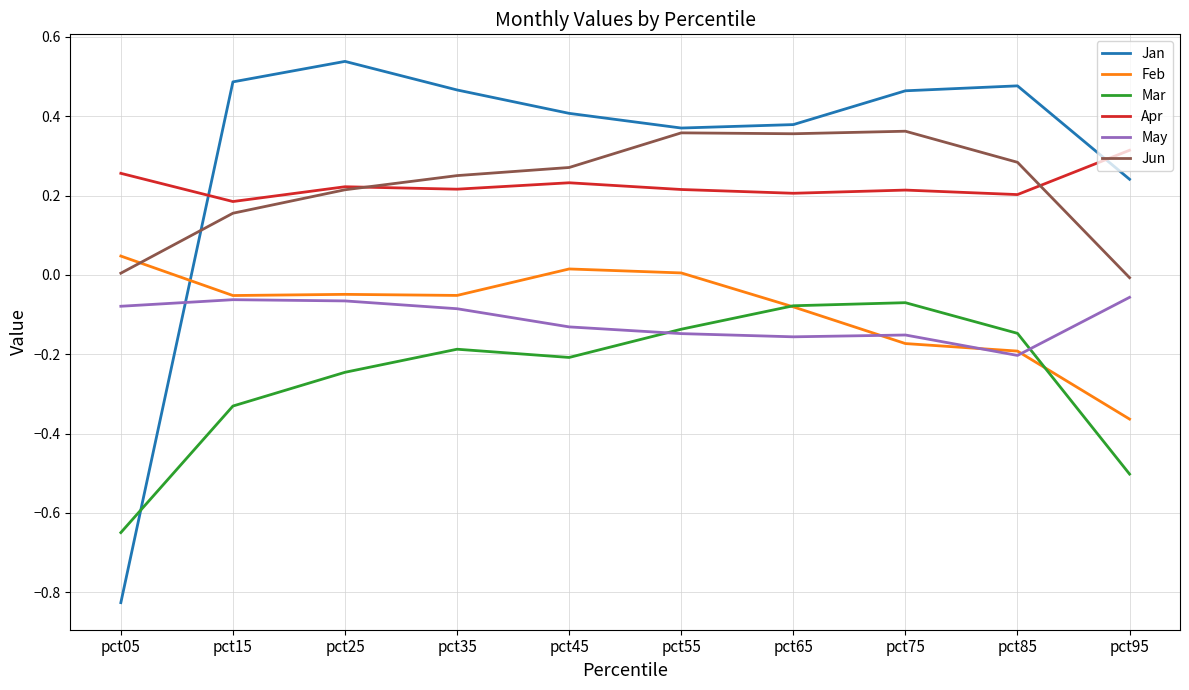

Is the value of Apr at pct65 greater than the value of May at pct95?

Yes